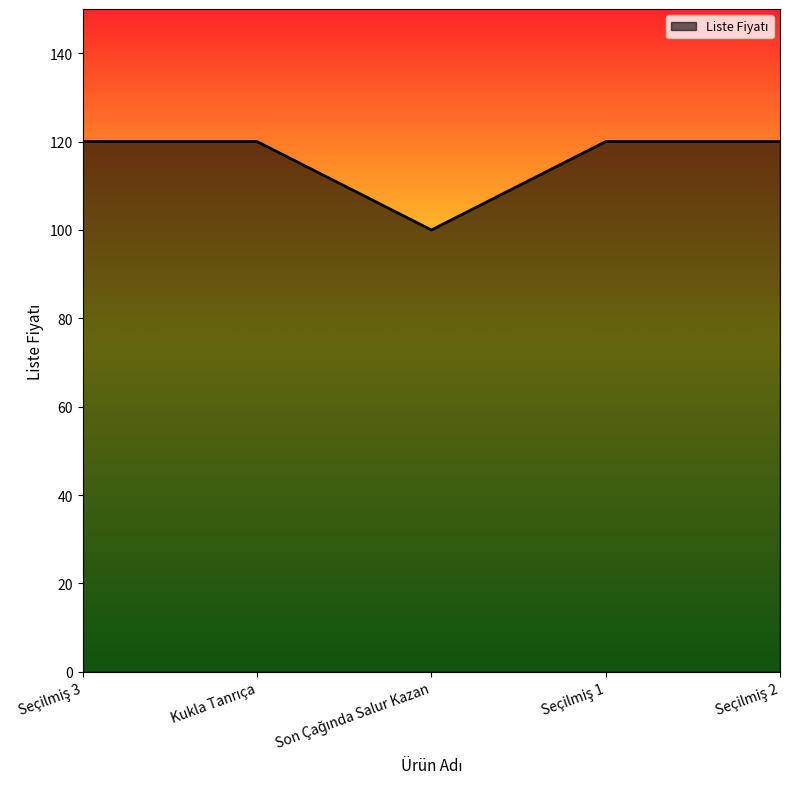

Reading left to right, extract all data points from this chart.

120	120	100	120	120